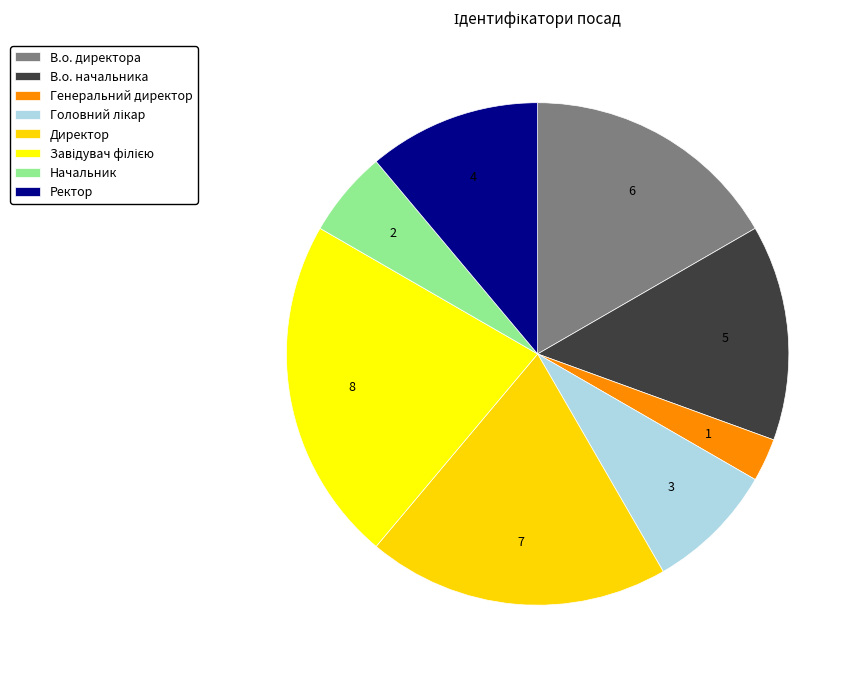

Does Генеральний директор represent more than half of the total?

No